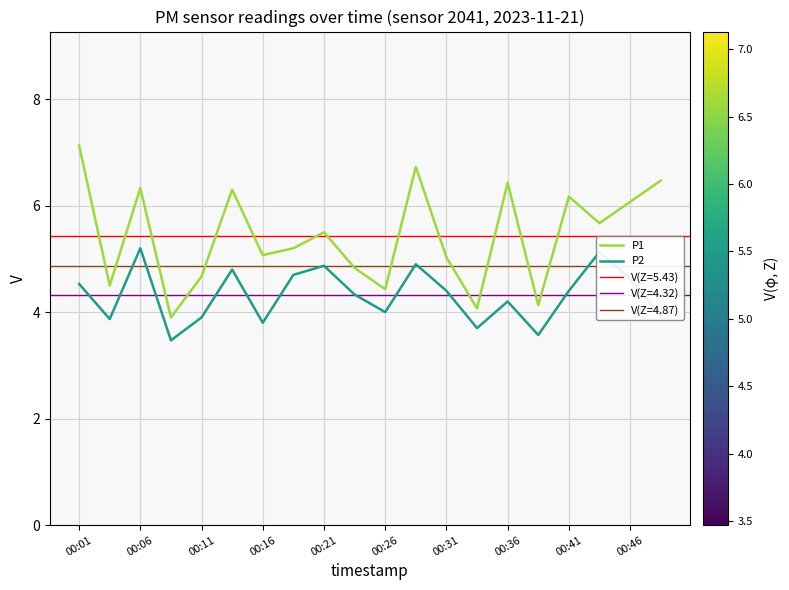

Is it true that P1 equals 7.7 at 00:11?

False